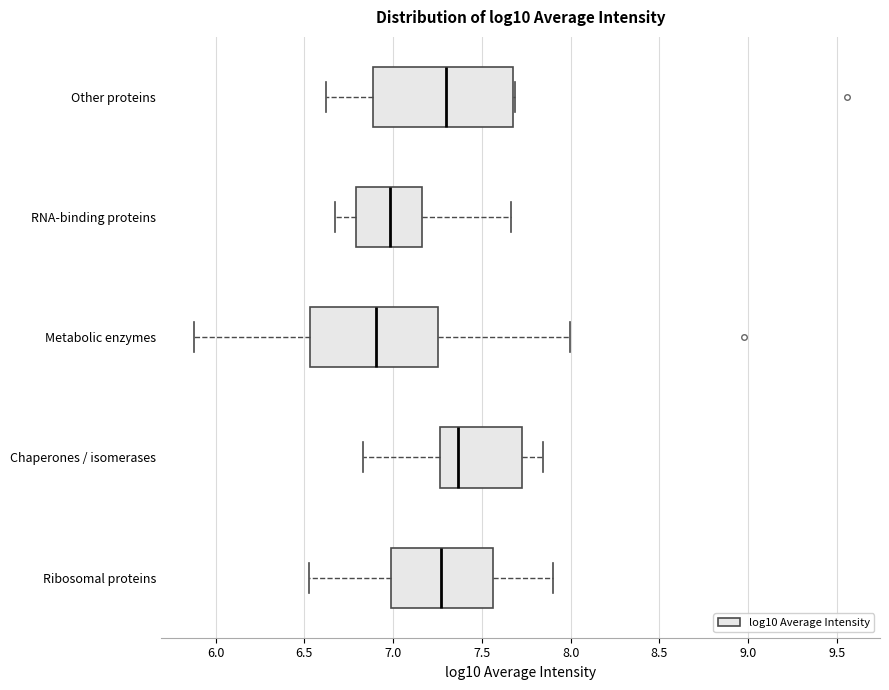

Where is the left edge of the box for Ribosomal proteins on the x-axis? The values are not printed on the chart, so give them approximately, as read against the axis.

7.00